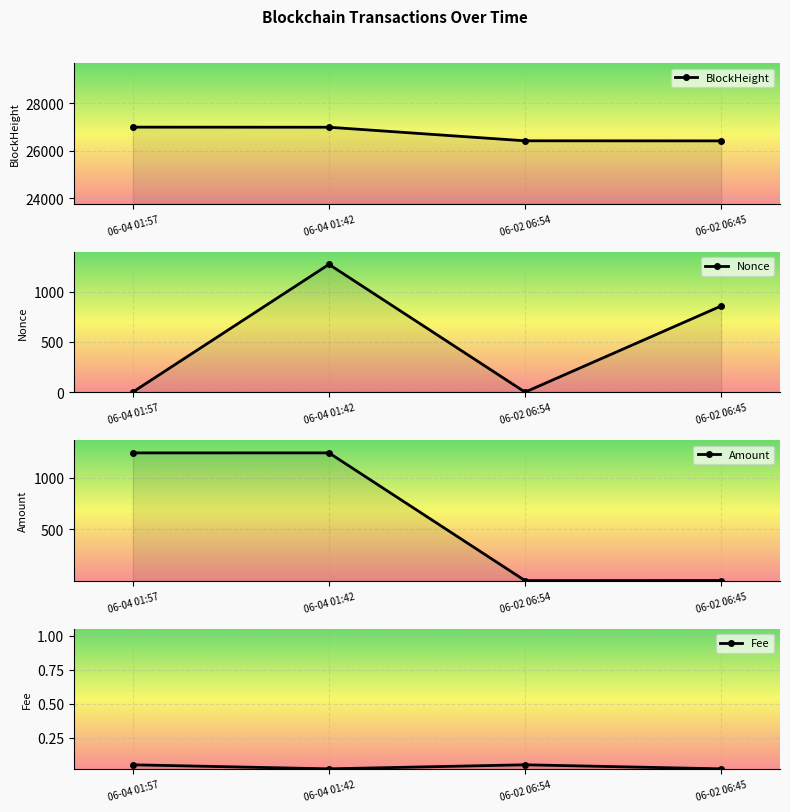

What is the difference between the highest and lowest values at 06-04 01:57?

26988.0